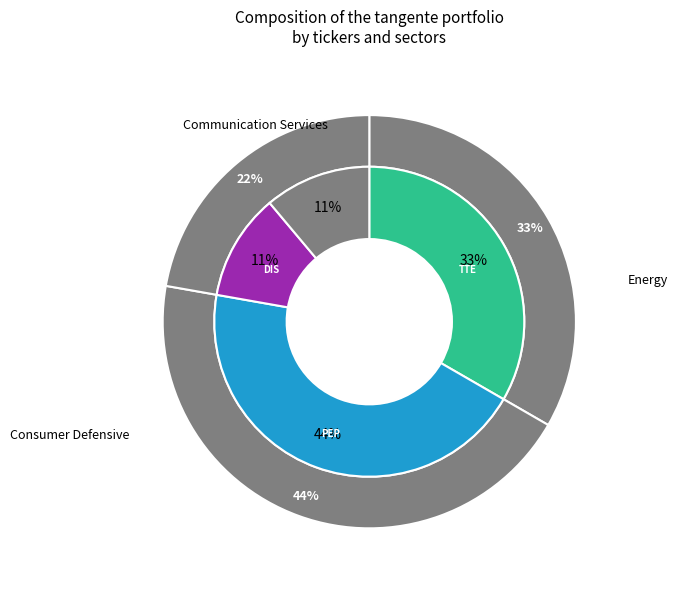

True or false: yvdLKmci1PM= accounts for 25% of the total.

False